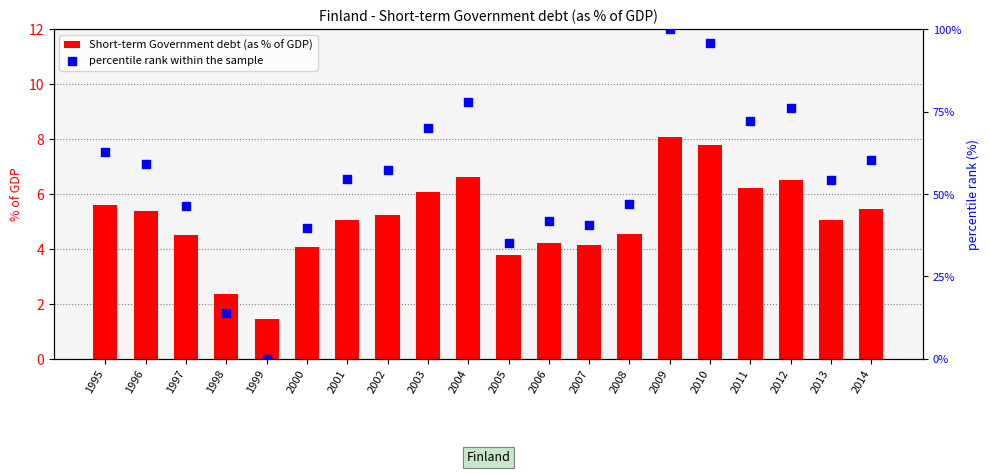

Which series has the largest total across all categories?

percentile rank within the sample